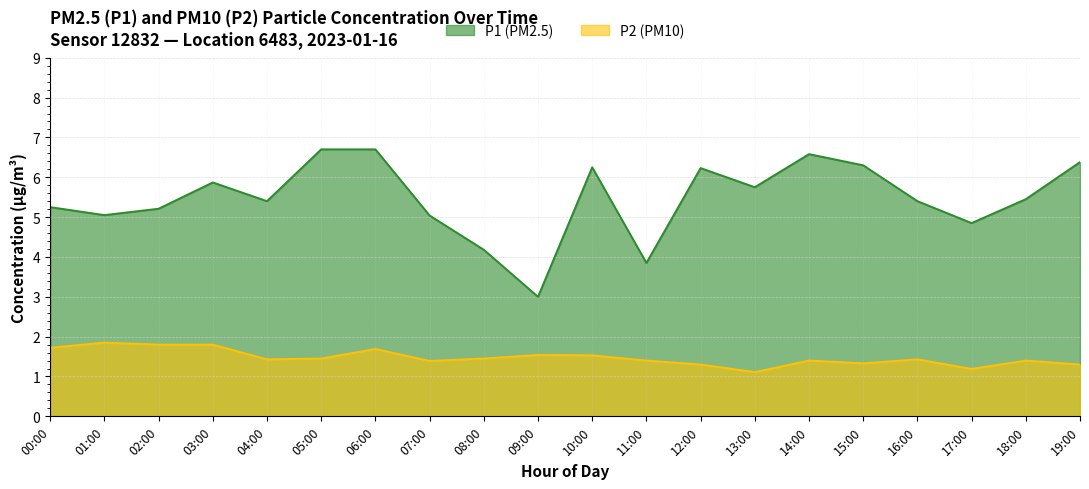

Rank the series by their maximum value, from lowest to highest.

P2 (PM10), P1 (PM2.5)